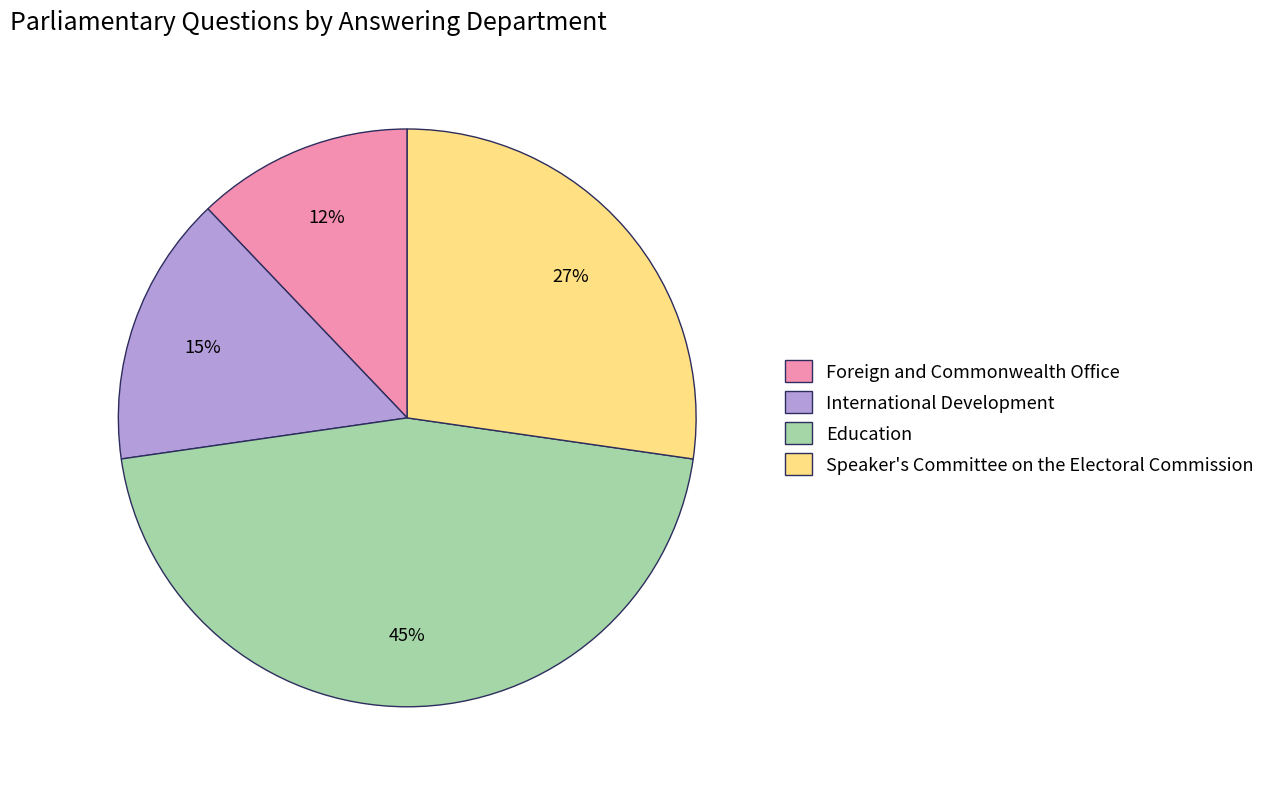

Is there a majority slice in this chart?

No